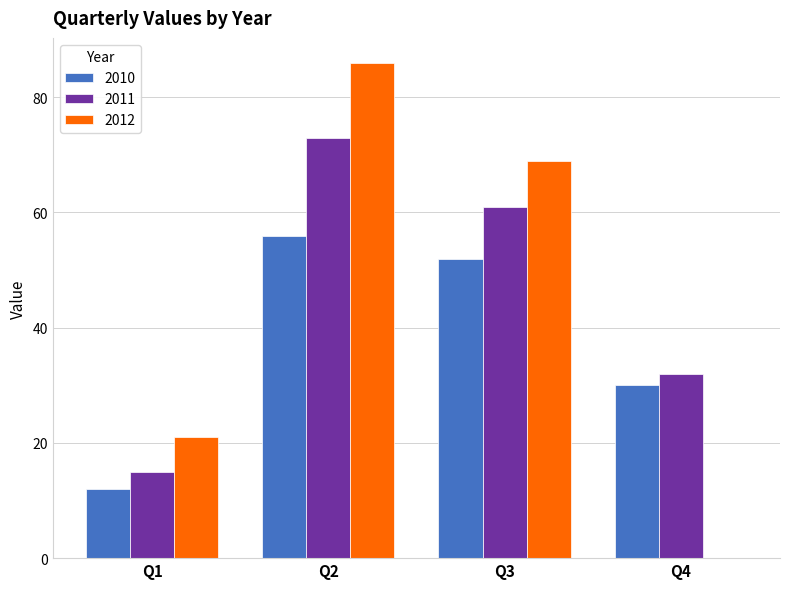

Reading left to right, what are all the values shown in this chart?

2010: Q1=12	Q2=56	Q3=52	Q4=30
2011: Q1=15	Q2=73	Q3=61	Q4=32
2012: Q1=21	Q2=86	Q3=69	Q4=0